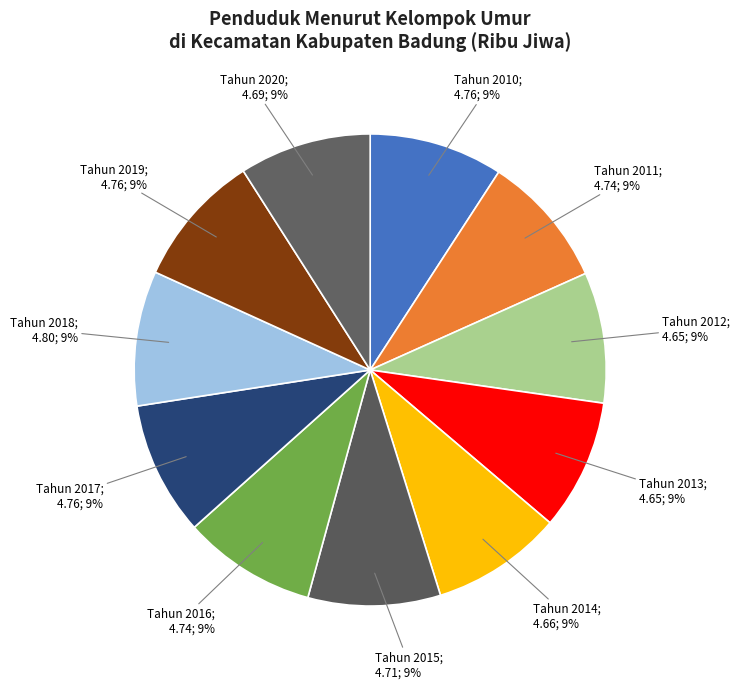

How many segments does this pie chart have?

11